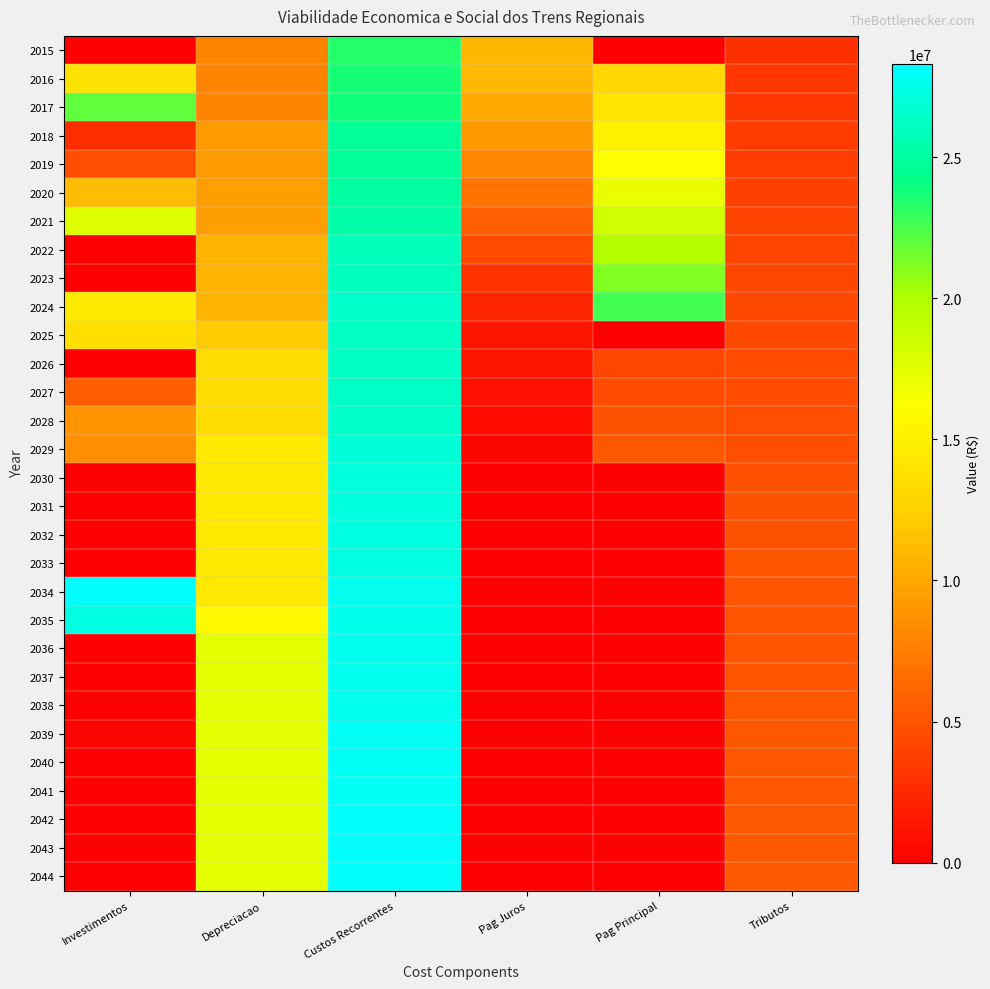

Which series changed the most between Custos Recorrentes and Pag Juros?

2044